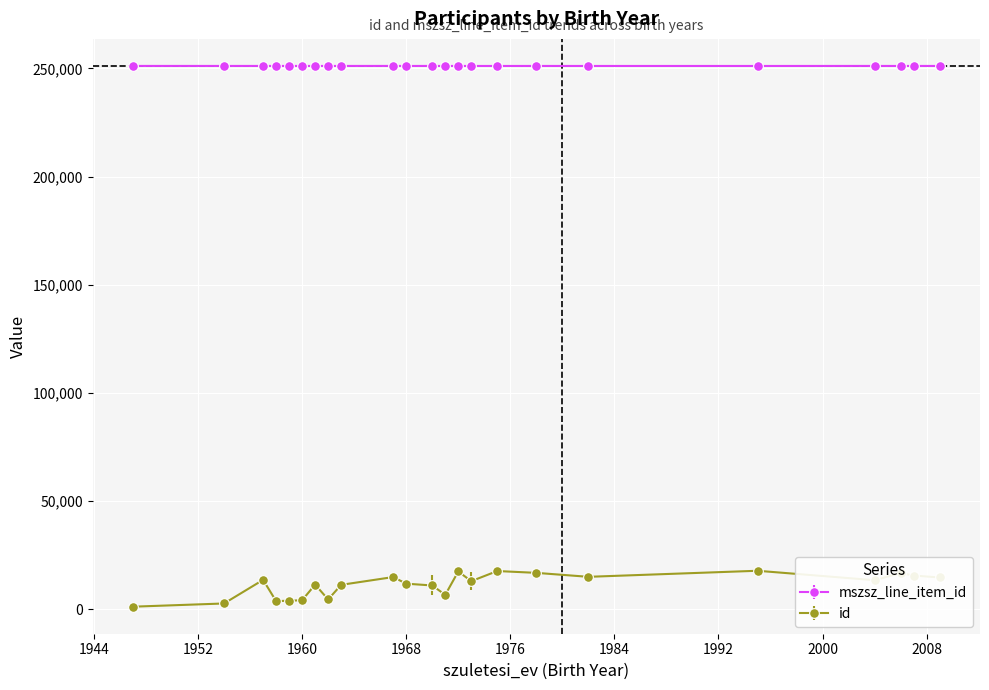

What is the lowest value of the id series?

1144.0